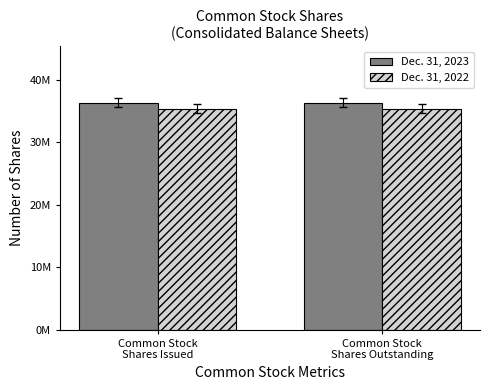

What are all the series names shown in the legend?

Dec. 31, 2023, Dec. 31, 2022